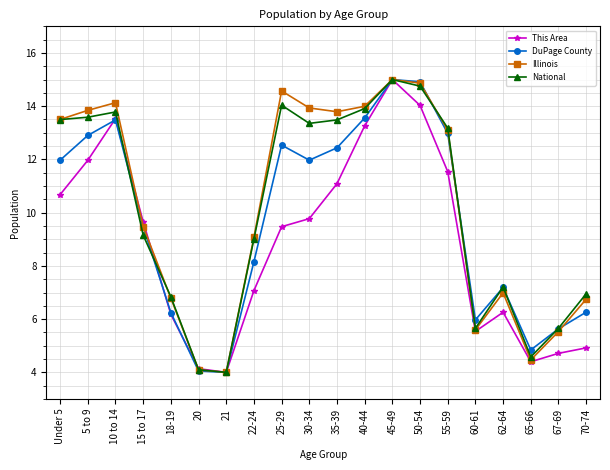

What is the spread (max minus min) of values at 5 to 9?

1.9